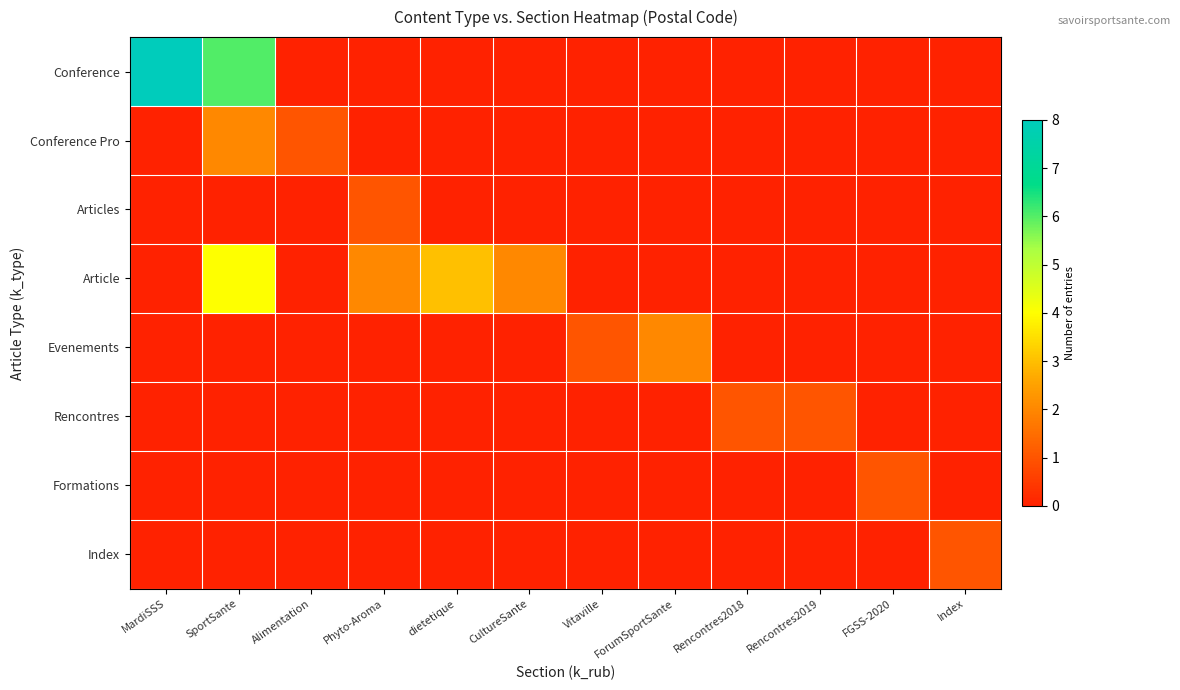

At how many categories does at least one series exceed 7?

1